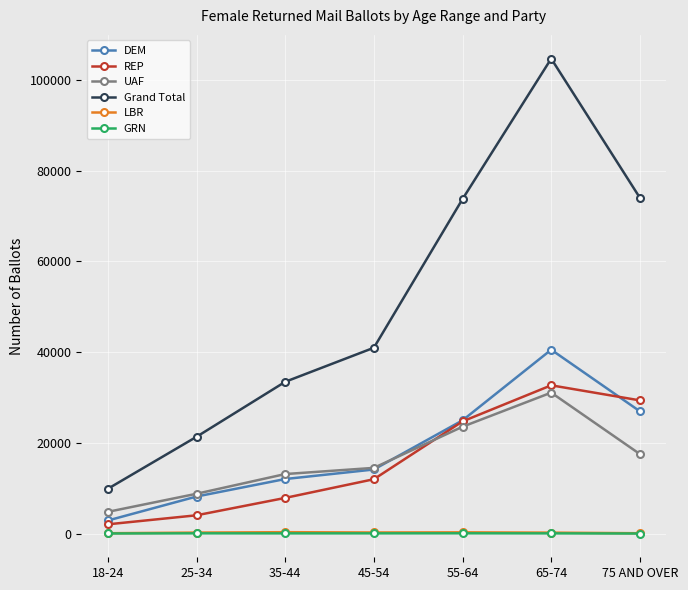

Where is UAF nearest to the value 17935?

75 AND OVER